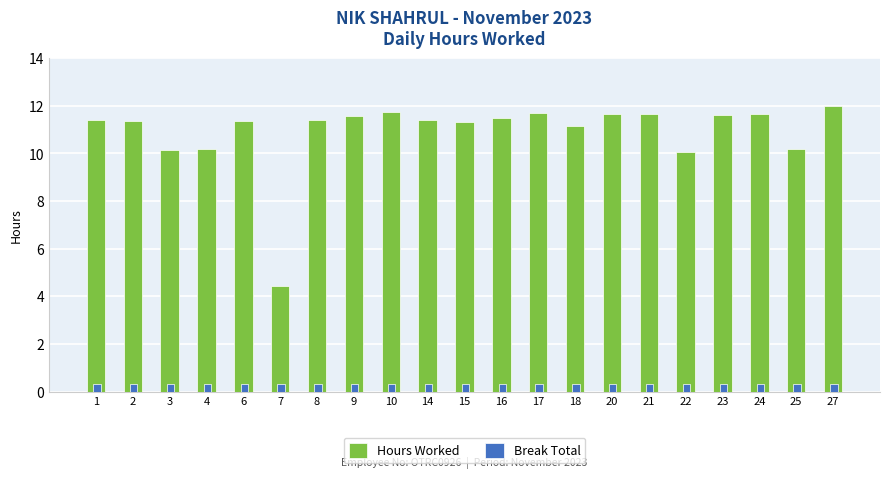

What is the minimum value shown in the chart?

0.3